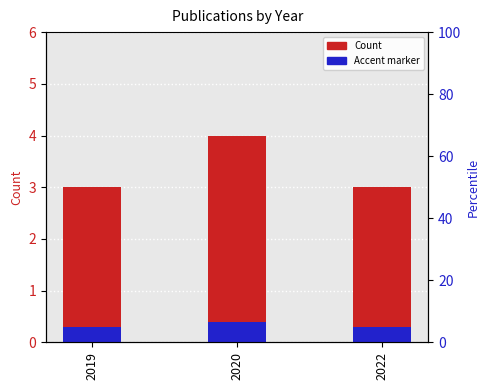

Which category has the lowest value across all series?

2019